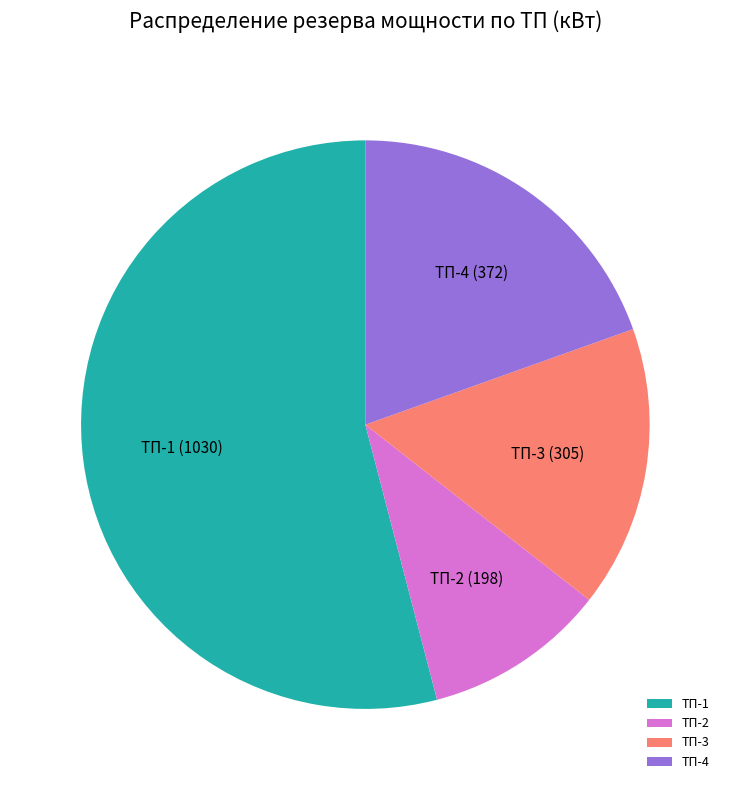

Is there a majority slice in this chart?

Yes